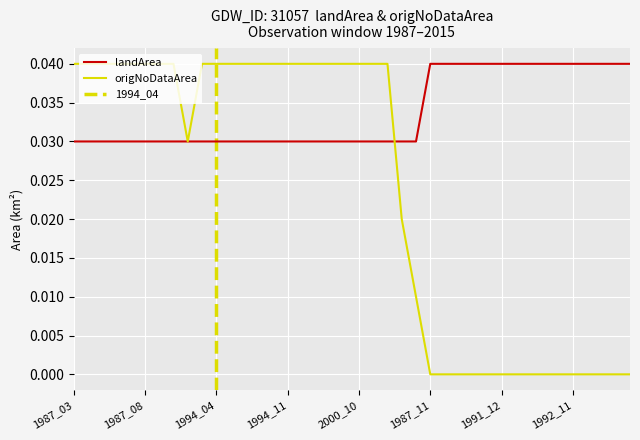

At which category is the sum across all series the highest?

1987_03